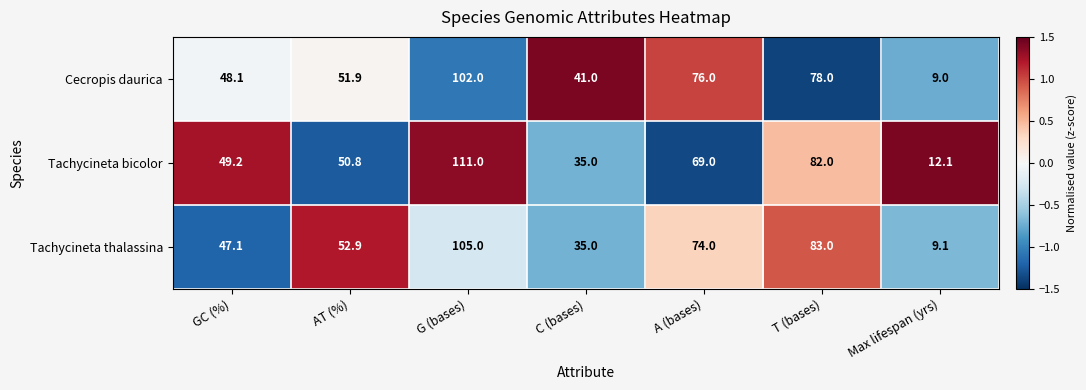

What is the difference between the Tachycineta bicolor values at G (bases) and T (bases)?

29.0